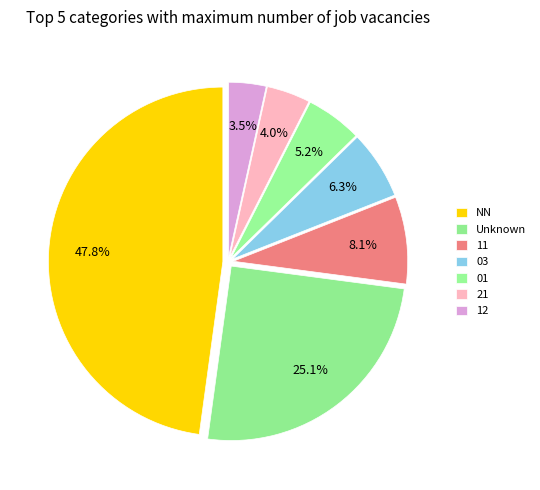

What is the change in value from 11 to 12?

-16